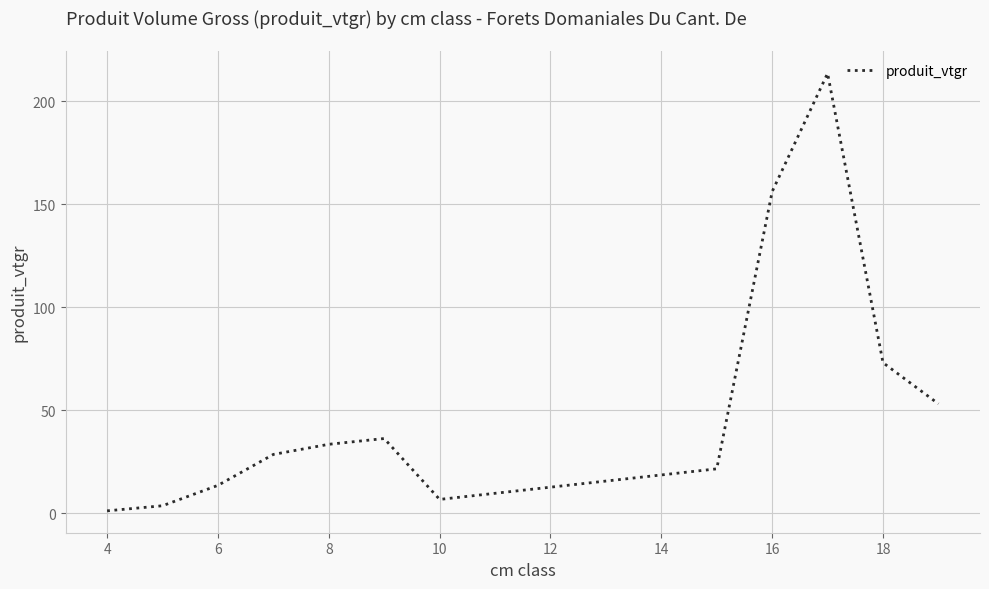

What is the difference between the maximum and minimum values?

212.4